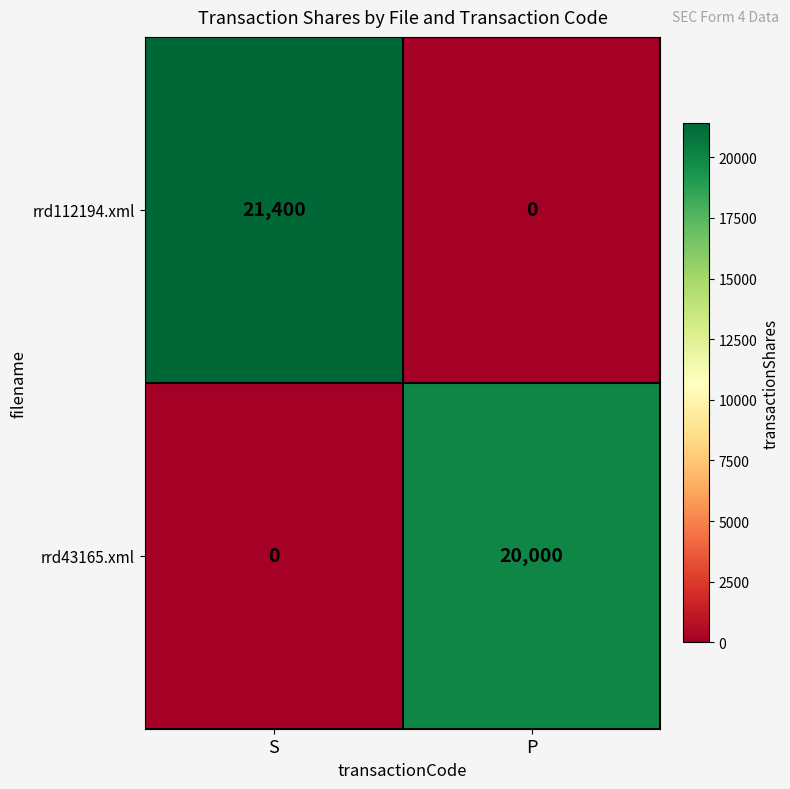

Which label corresponds to the largest value in the chart?

S